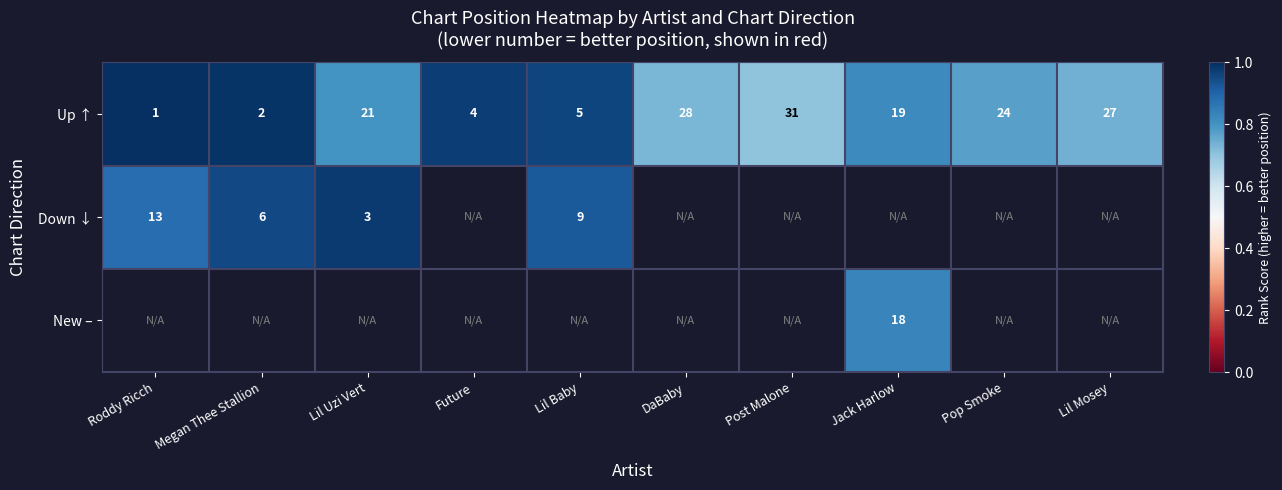

The value of Up ↑ at Roddy Ricch is 1. True or false?

True